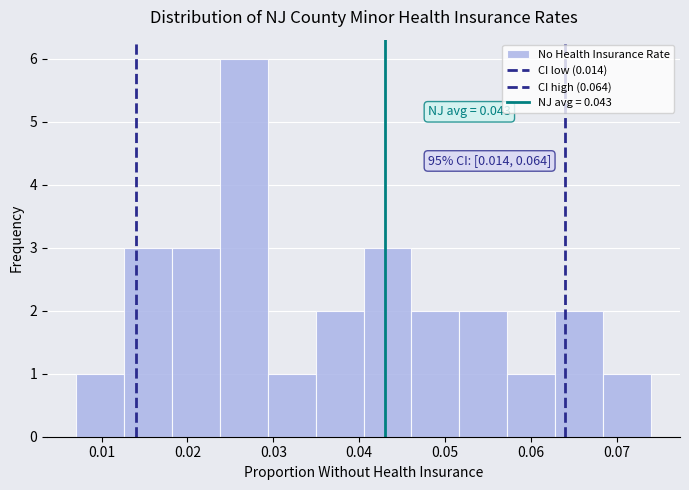

Which range on the x-axis has the tallest bar?

0.024 to 0.029